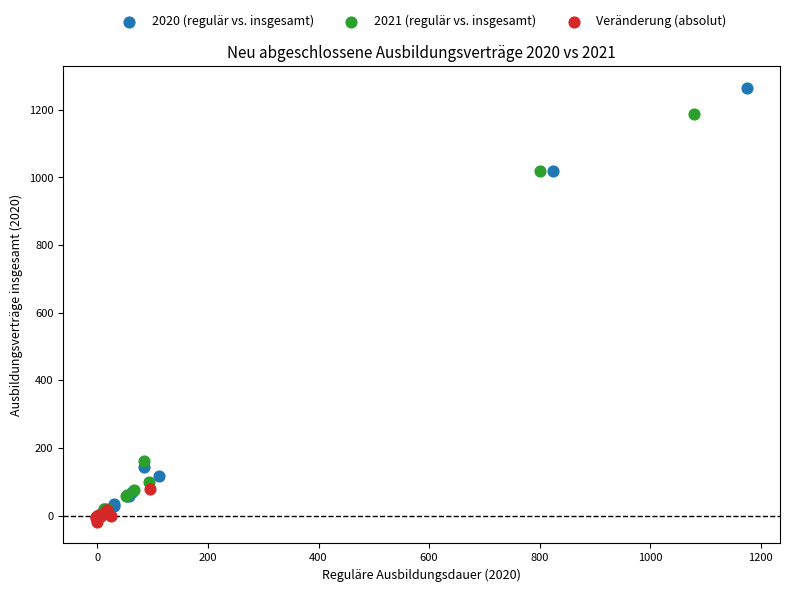

Which series reaches the maximum Y coordinate?

2020 (regulär vs. insgesamt)